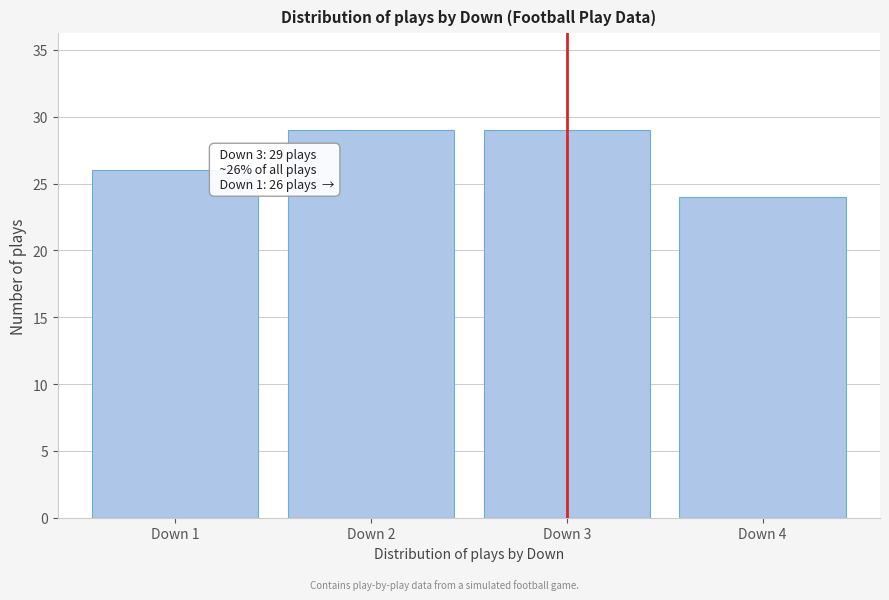

Reading right to left, list all the values displayed in this chart.

24	29	29	26